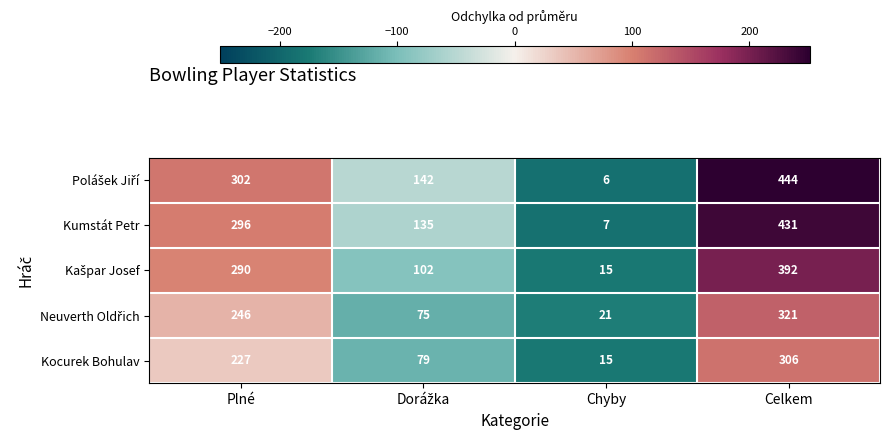

What is the total value across all series at Plné?

1361